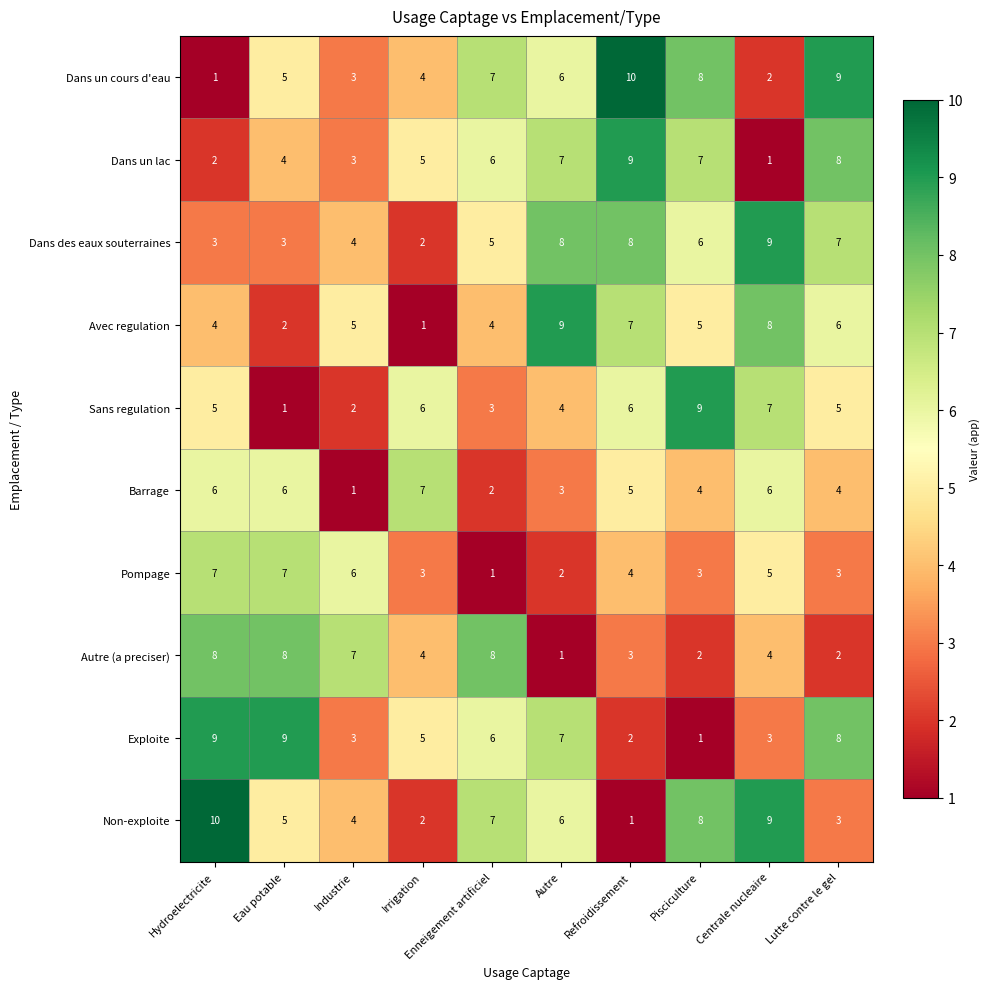

What is the total value across all series at Autre?

53